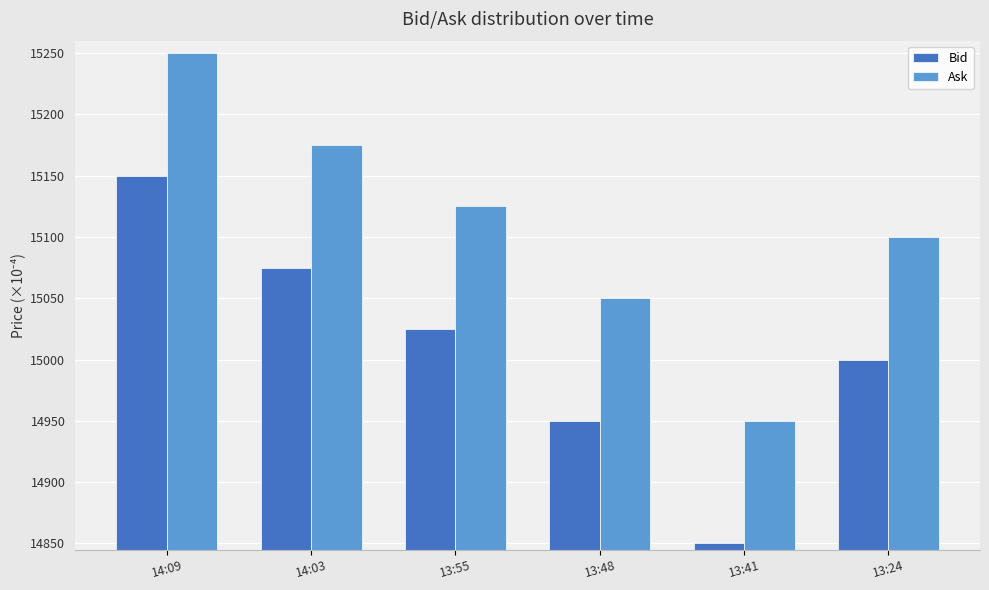

Which label corresponds to the smallest value in the chart?

13:41